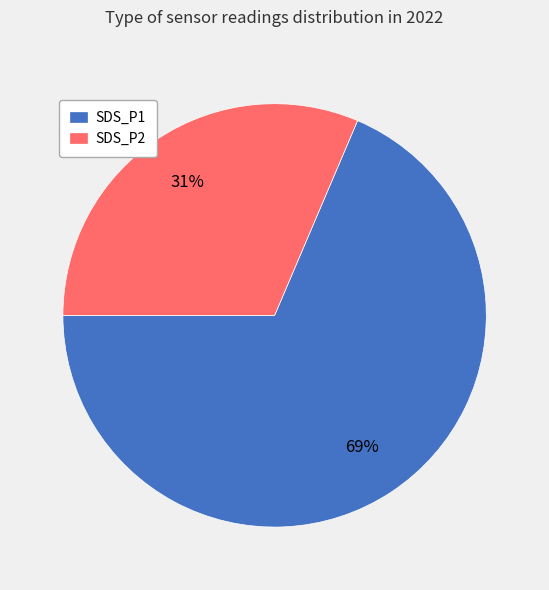

Which slice represents more than half of the pie?

SDS_P1